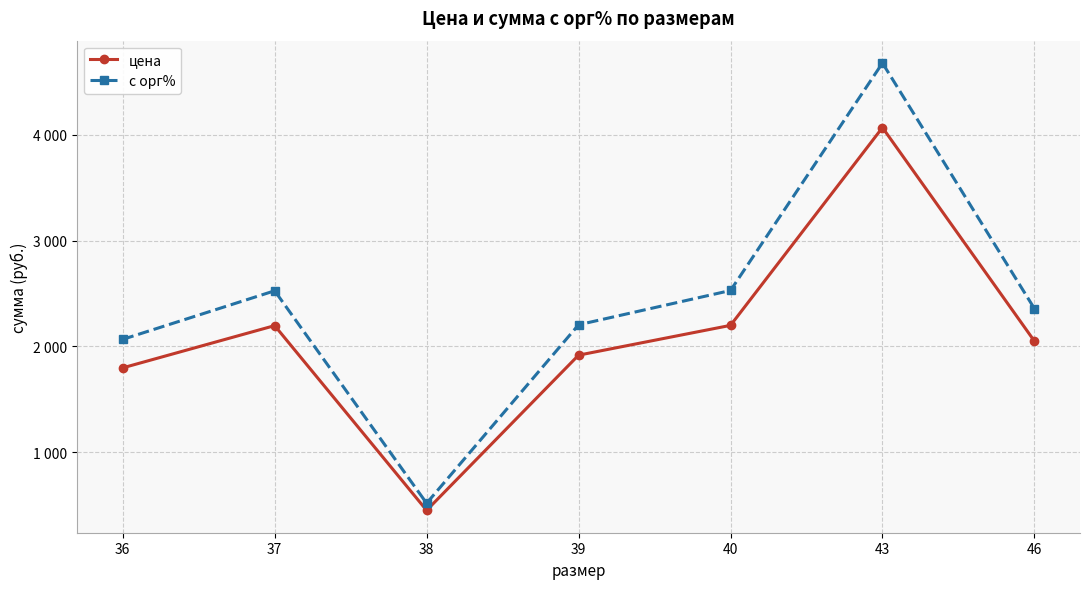

Which category has the lowest value in the с орг% series?

38